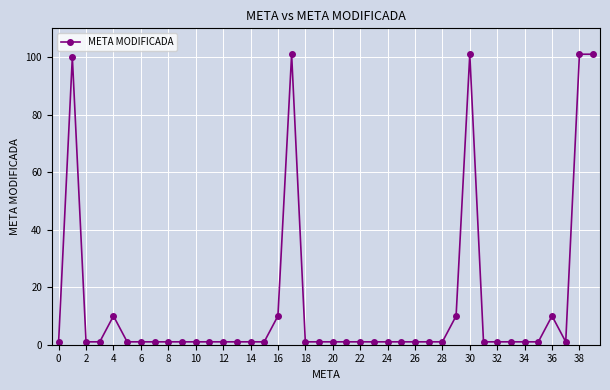

What is the difference between the second highest and second lowest values?

100